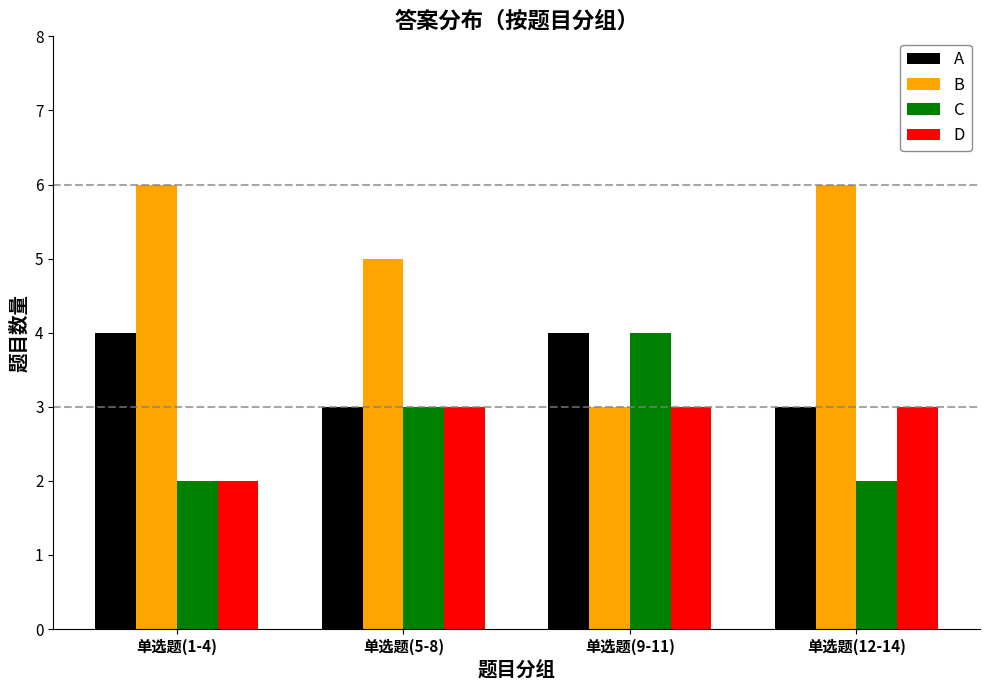

Which series has the largest total across all categories?

B